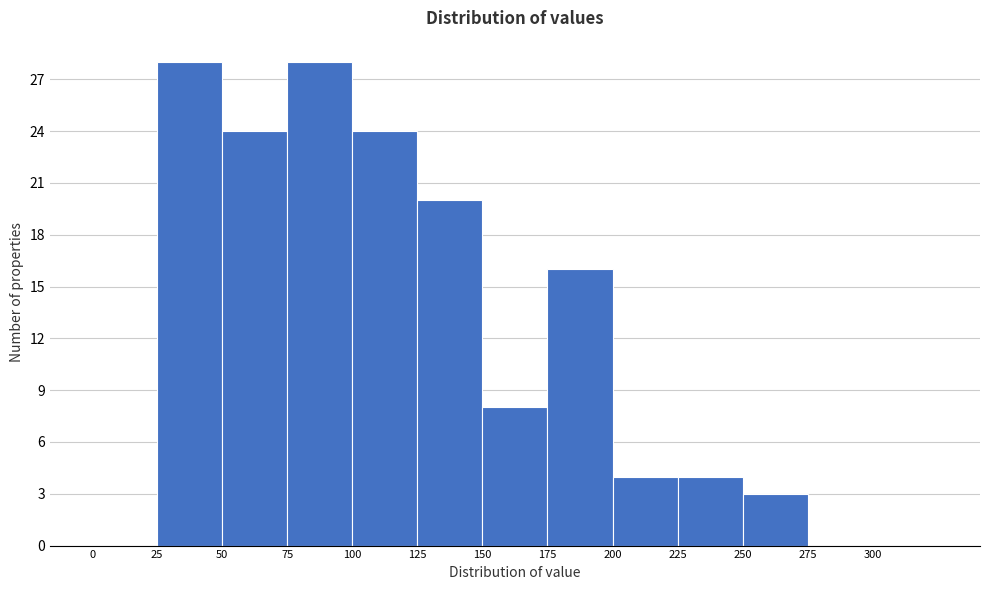

Reading left to right, transcribe this chart: for each bar, give the range it covers on the x-axis and its height. The values are not printed on the chart, so give them approximately, as read against the axis.

0 to 25: 0
25 to 50: 28
50 to 75: 24
75 to 100: 28
100 to 125: 24
125 to 150: 20
150 to 175: 8
175 to 200: 16
200 to 225: 4
225 to 250: 4
250 to 275: 3
275 to 300: 0
300 to 325: 0